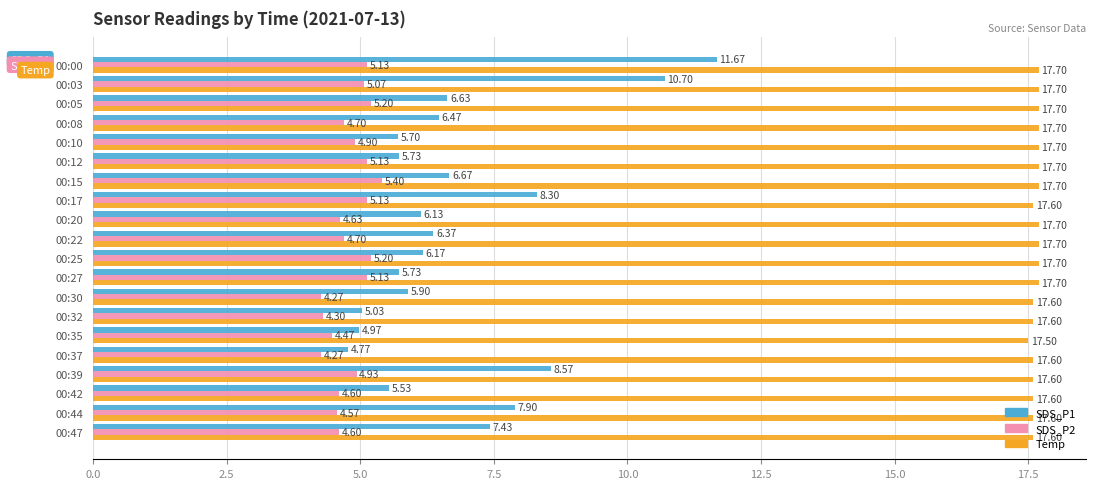

Rank the series at 00:08 from highest to lowest value.

Temp, SDS_P1, SDS_P2